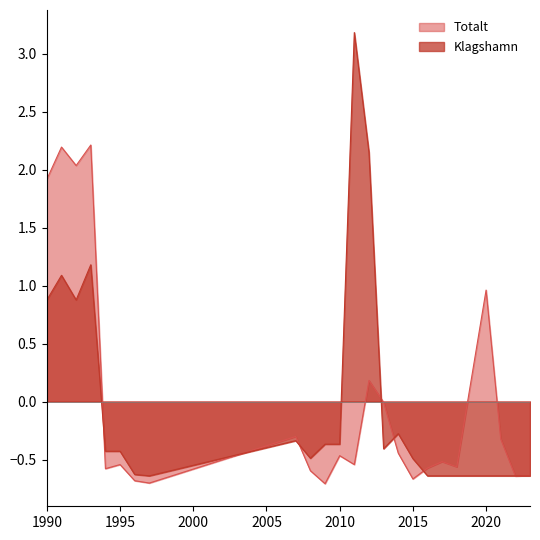

How many values in Klagshamn are below zero?

18